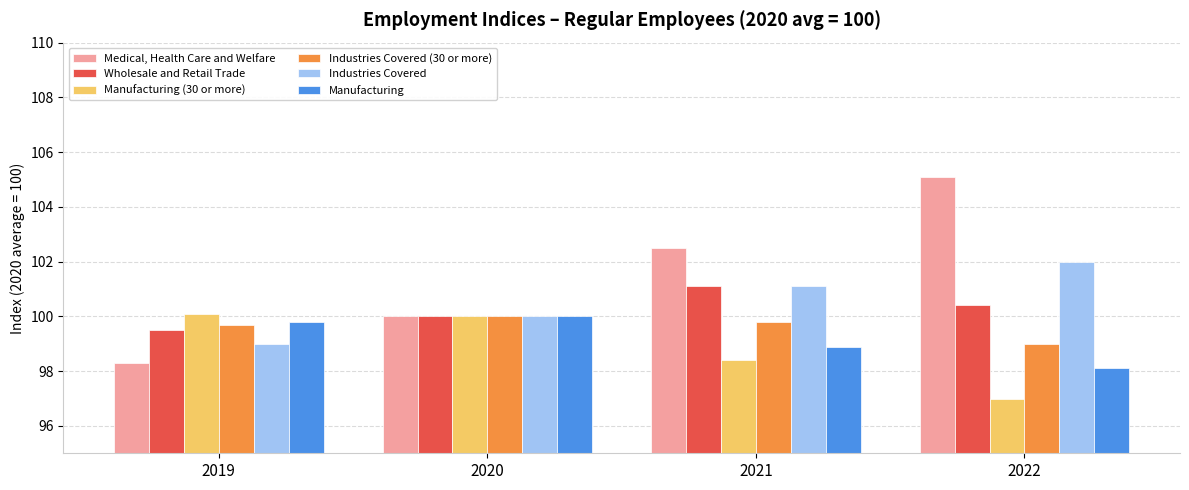

What is the average value of the Industries Covered (30 or more) series?

99.6